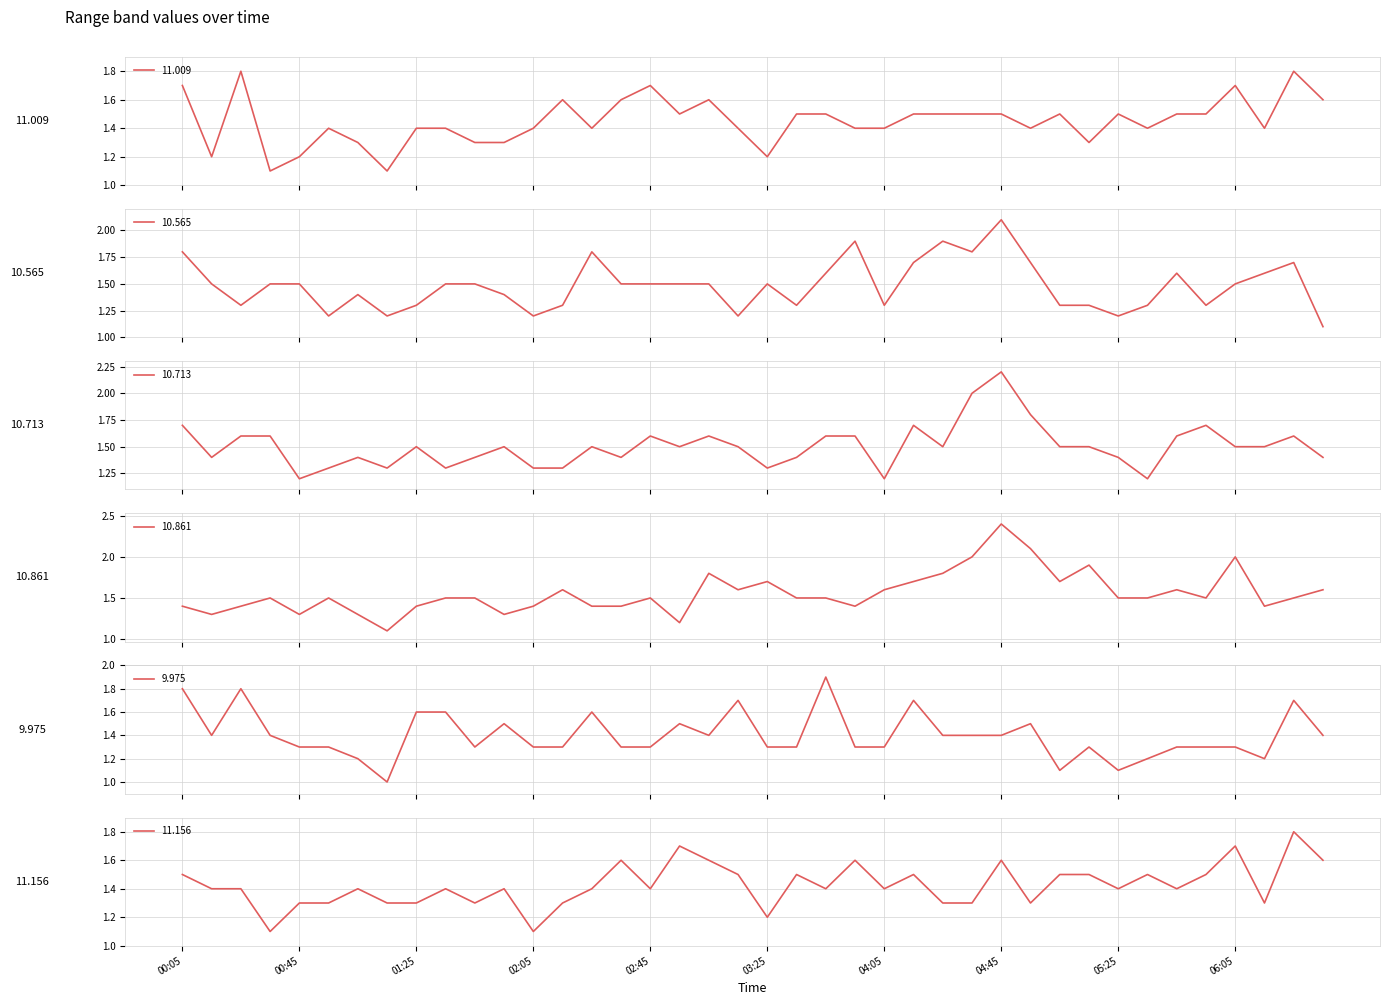

The 11.156 series shows 1.5 at 00:05. True or false?

True